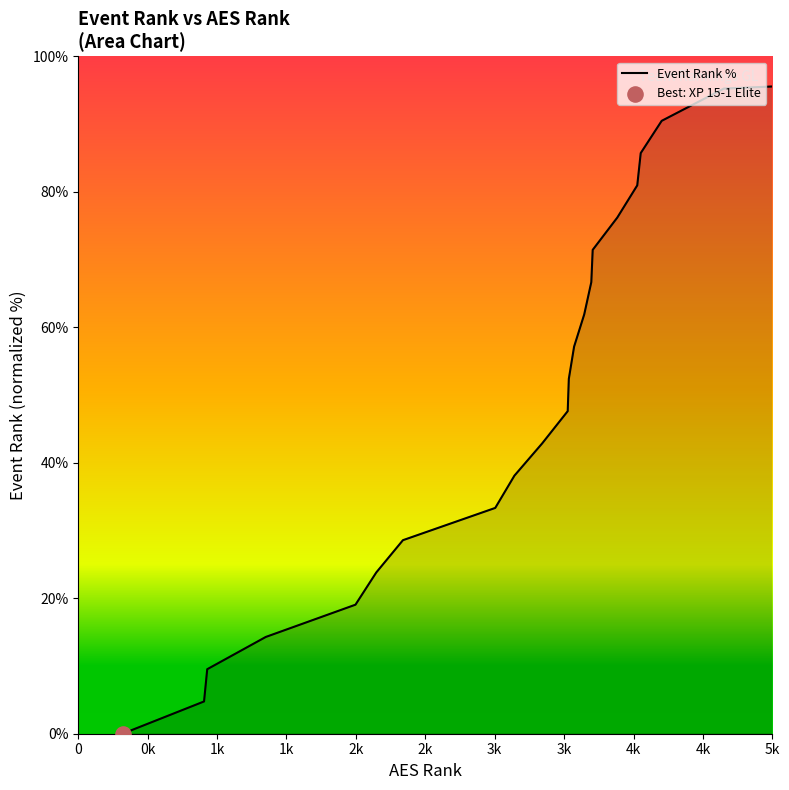

What is the difference between the maximum and minimum values?

100.0